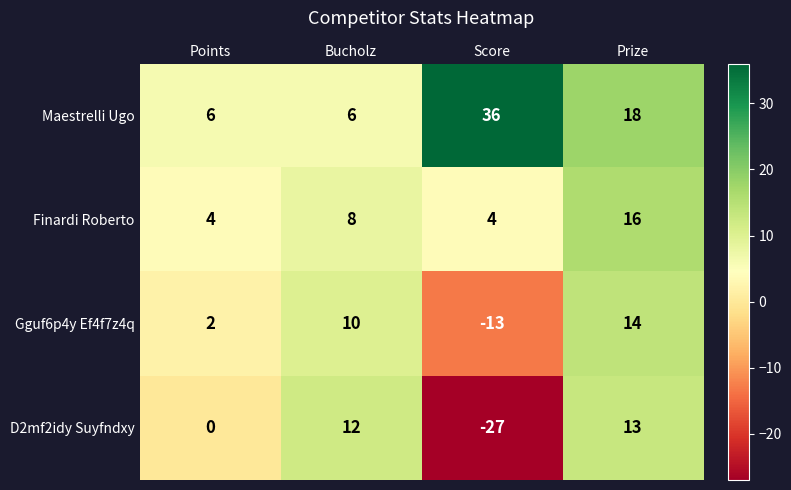

The Finardi Roberto series shows 10 at Prize. True or false?

False